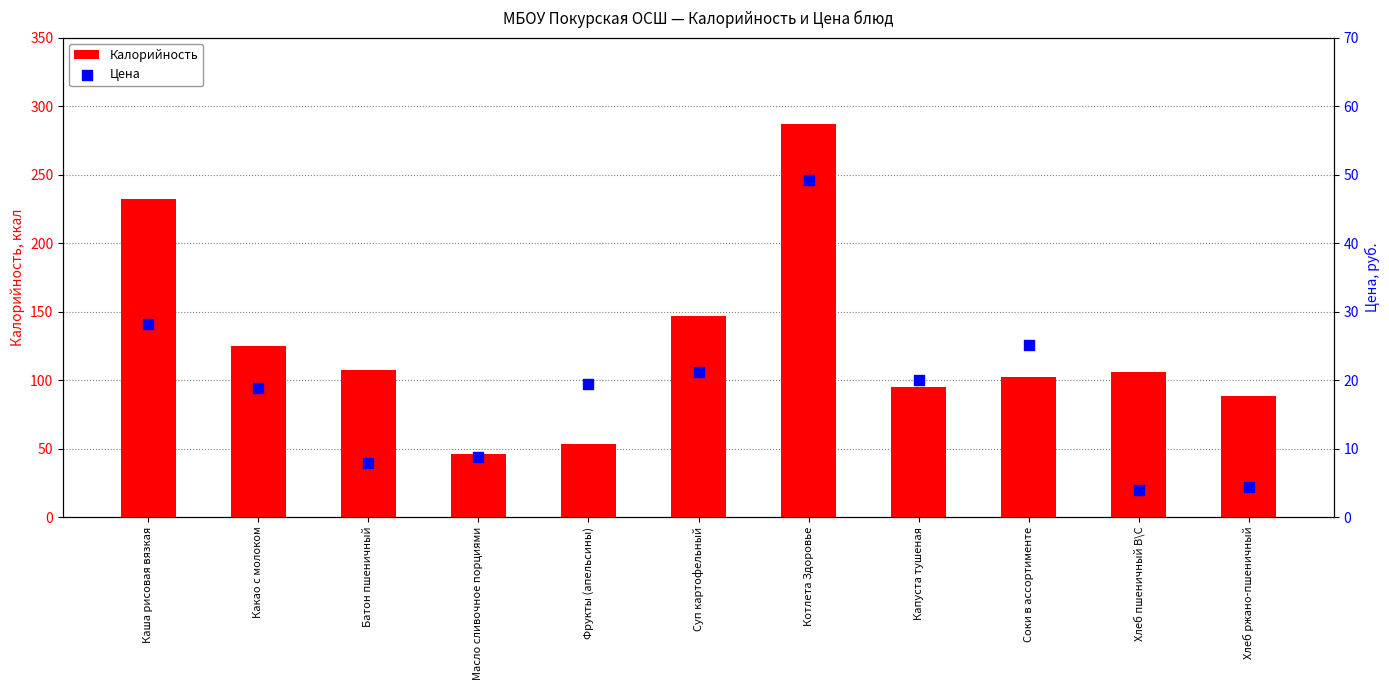

Which series has the largest total across all categories?

Калорийность